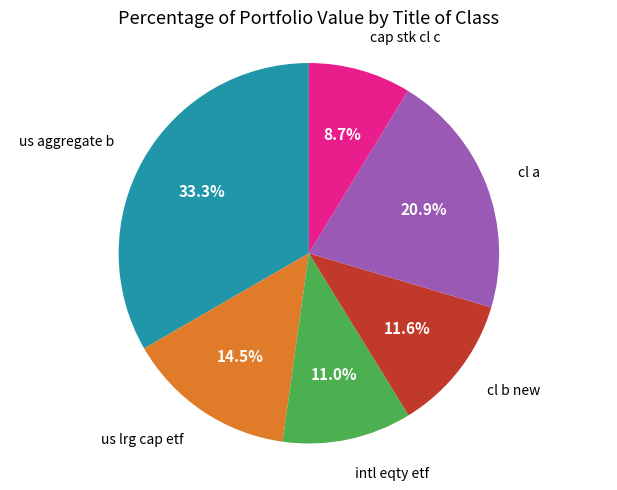

Does any single category account for the majority?

No